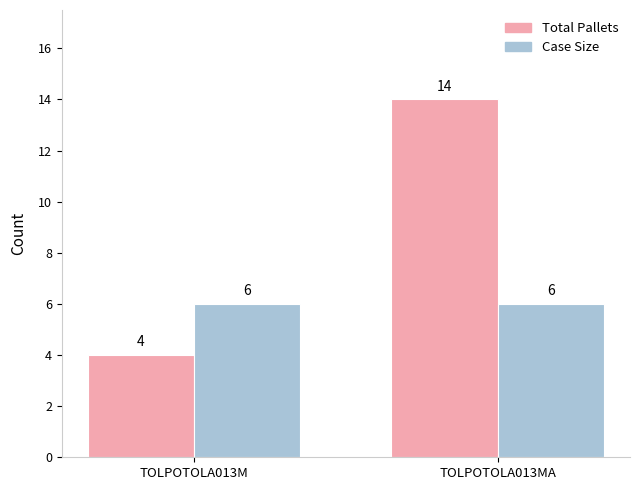

What is the maximum value shown in the chart?

14